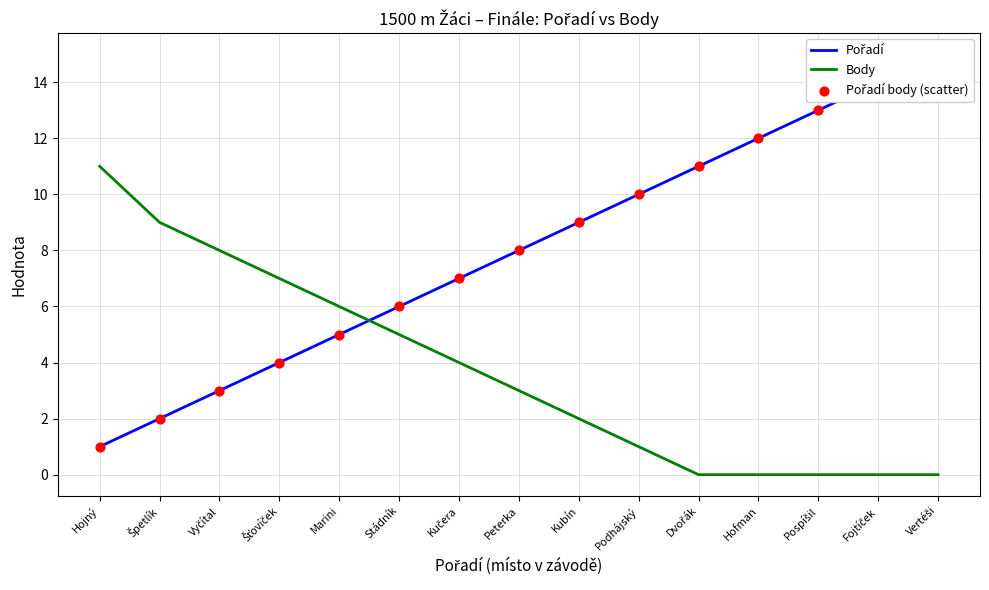

Which series has the largest total across all categories?

Pořadí